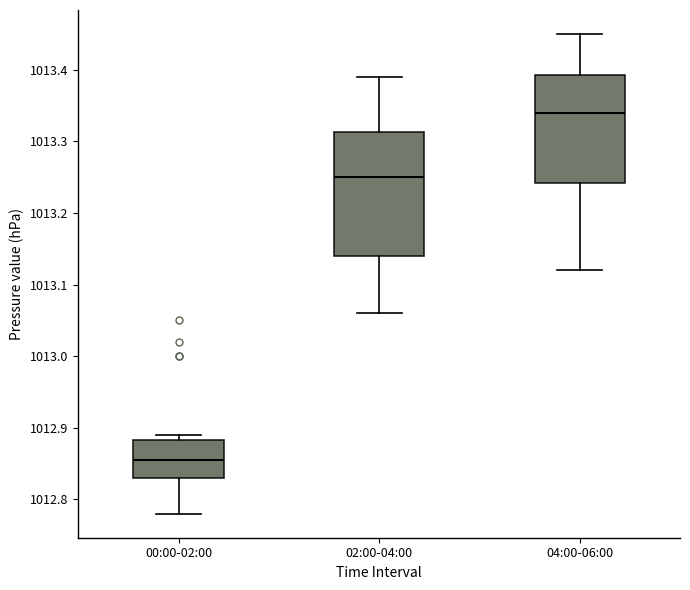

Which box's median line is the highest?

04:00-06:00